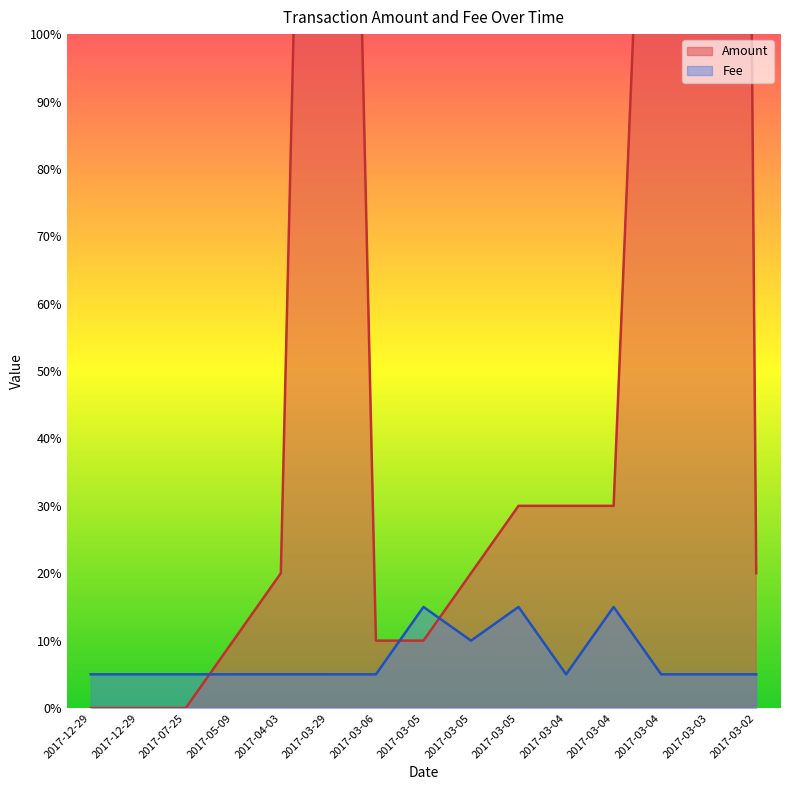

Reading right to left, list all the values displayed in this chart.

Amount: 20.0	880.0	200.0	30.0	30.0	30.0	20.0	10.0	10.0	320.0	20.0	10.0	0.0	0.0	0.0
Fee: 5.0	5.0	5.0	15.0	5.0	15.0	10.0	15.0	5.0	5.0	5.0	5.0	5.0	5.0	5.0